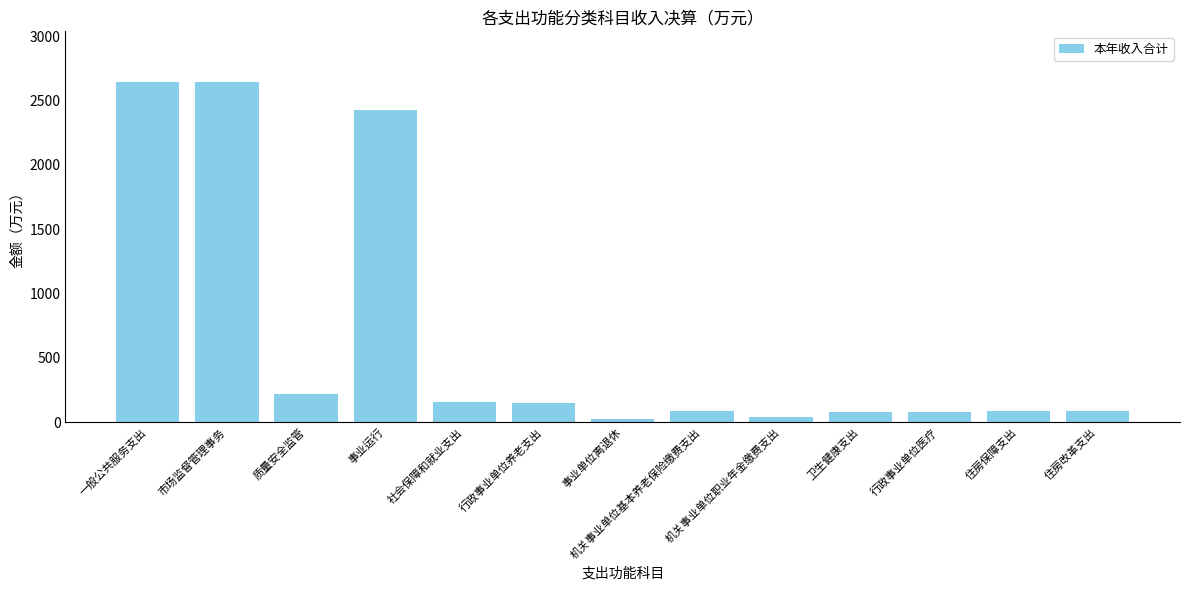

What is the approximate value at 社会保障和就业支出?

153.7